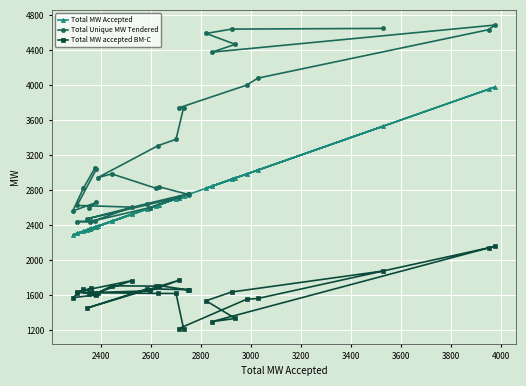

Reading left to right, list all the values displayed in this chart.

Total MW Accepted: 2352	2382	2288	2330	2376	2382	2305	2526	2376	2362	2305	2355	2597	2712	2343	2585	2753	2747	2633	2621	2444	2388	2630	2701	2731	2712	2983	3028	3951	3977	2845	2938	2821	2923	3530
Total Unique MW Tendered: 2598	2659	2562	2820	3050	3037	2625	2606	2453	2445	2441	2438	2601	2716	2471	2646	2759	2753	2838	2821	2985	2943	3309	3380	3739	3739	3998	4078	4631	4684	4375	4464	4588	4638	4646
Total MW accepted BM-C: 1611	1605	1572	1672	1618	1613	1639	1768	1620	1680	1631	1630	1650	1770	1452	1674	1663	1662	1710	1704	1708	1628	1621	1620	1219	1219	1554	1563	2141	2160	1299	1335	1537	1637	1877